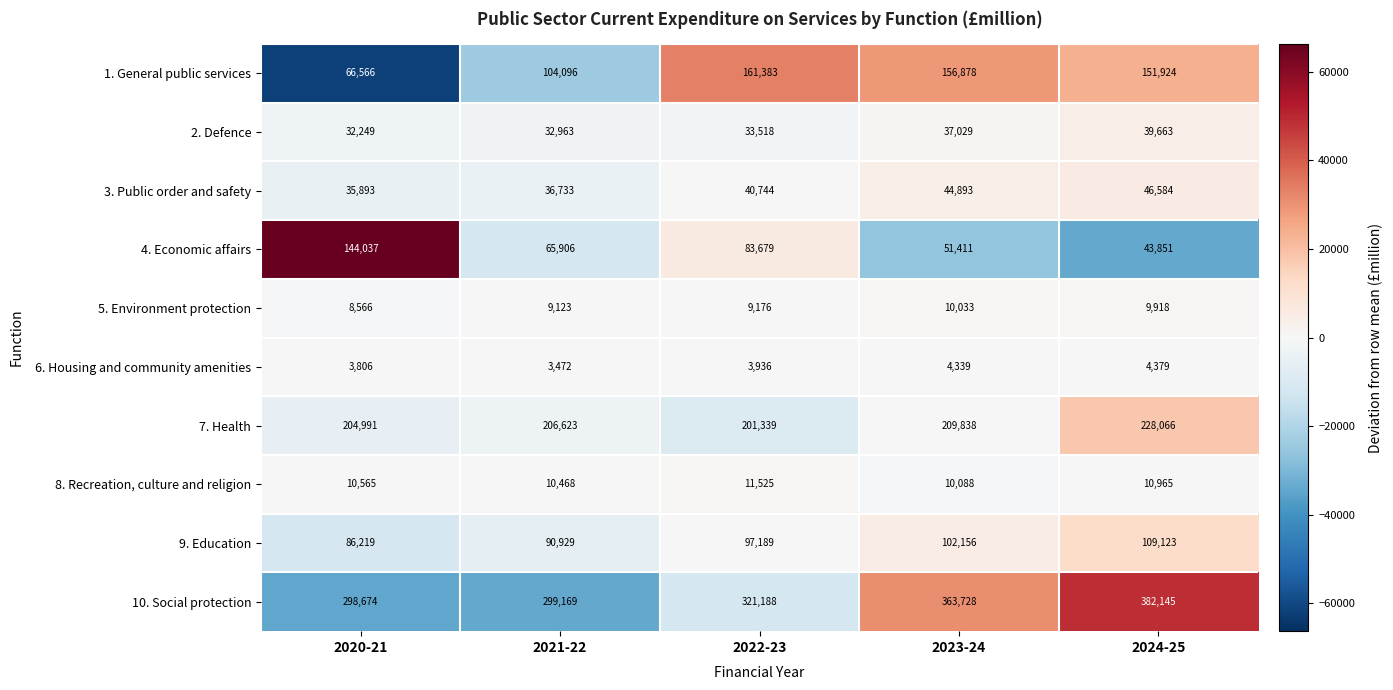

Which series changed the most between 2020-21 and 2022-23?

1. General public services